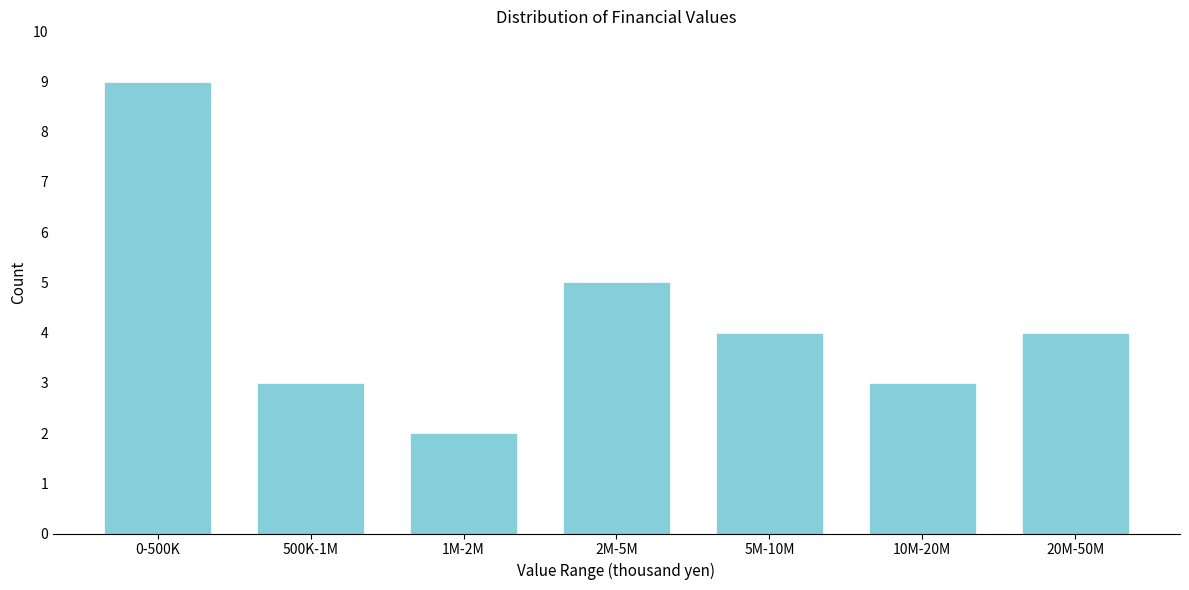

Reading left to right, what are all the values shown in this chart?

9	3	2	5	4	3	4